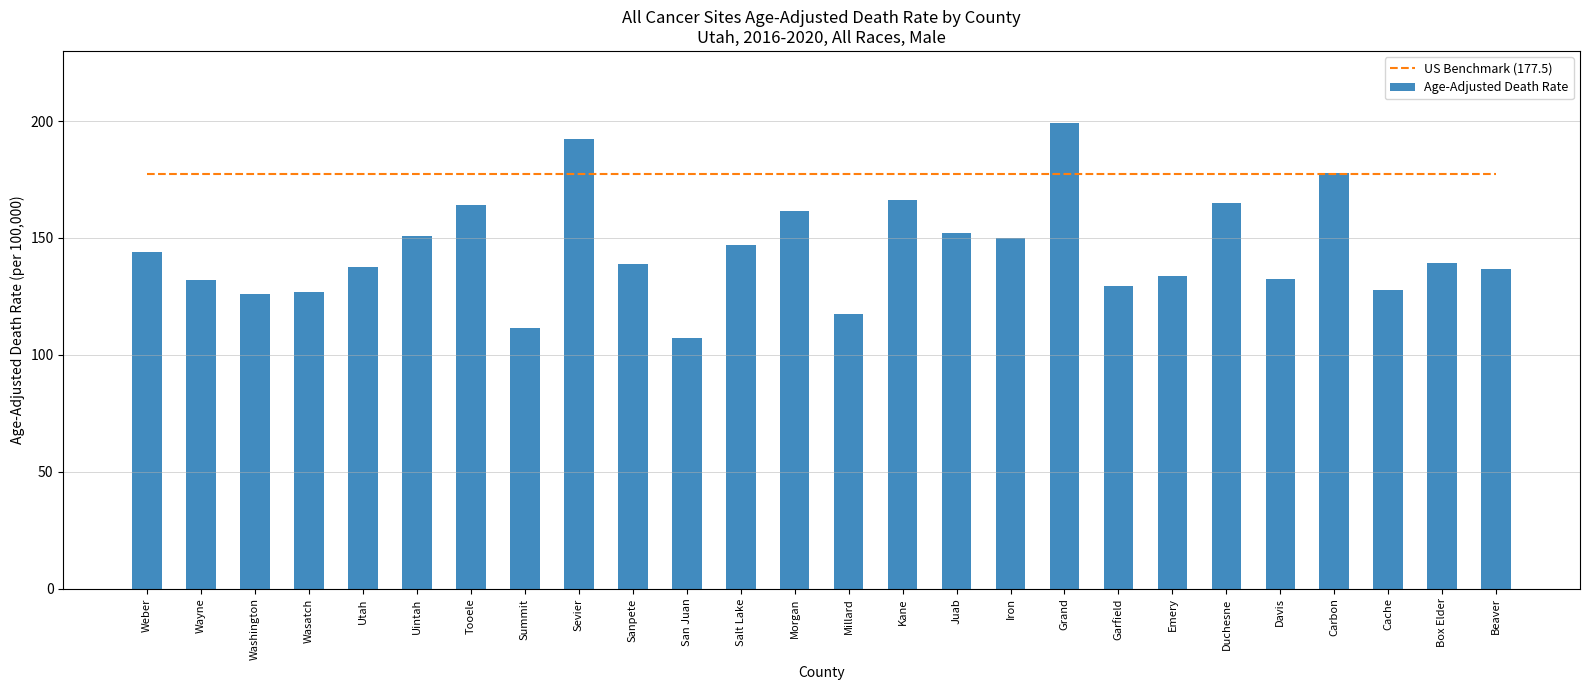

The US Benchmark (177.5) series shows 250.8 at Weber. True or false?

False